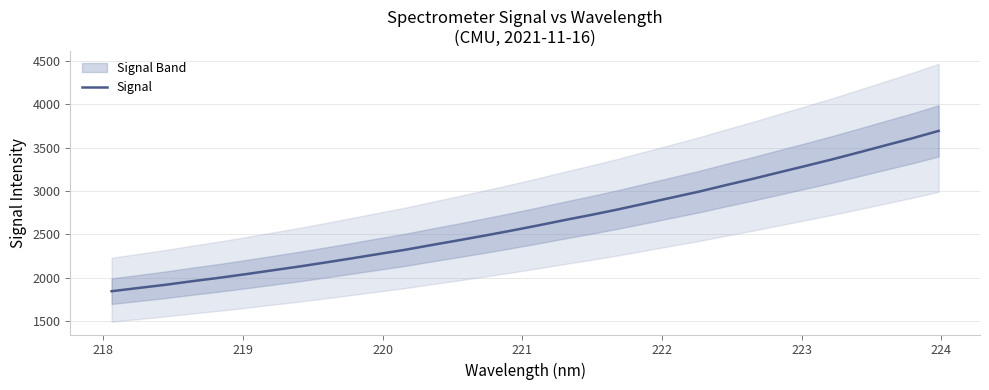

What is the minimum value for Signal?

1842.0